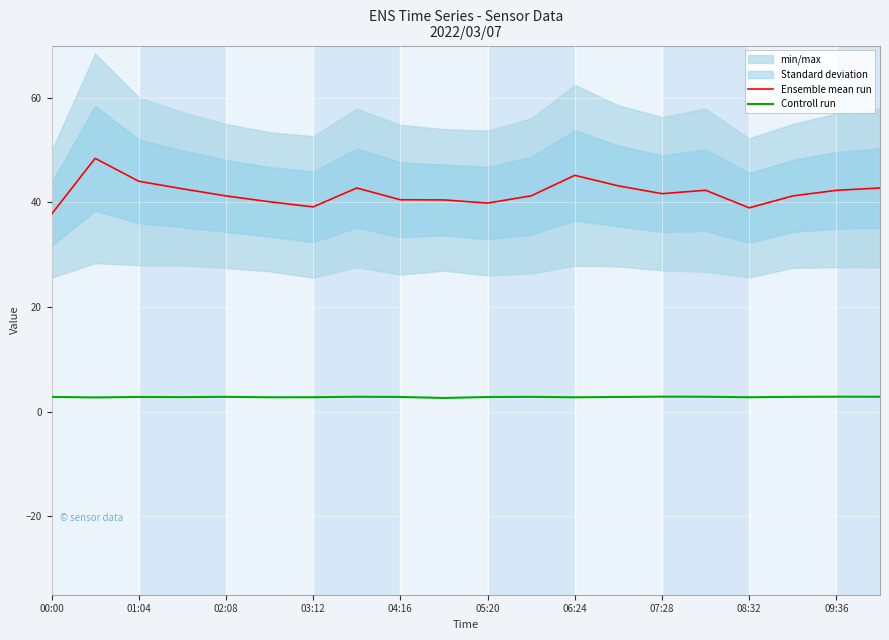

The value of Ensemble mean run at 06:24 is 24.1. True or false?

False